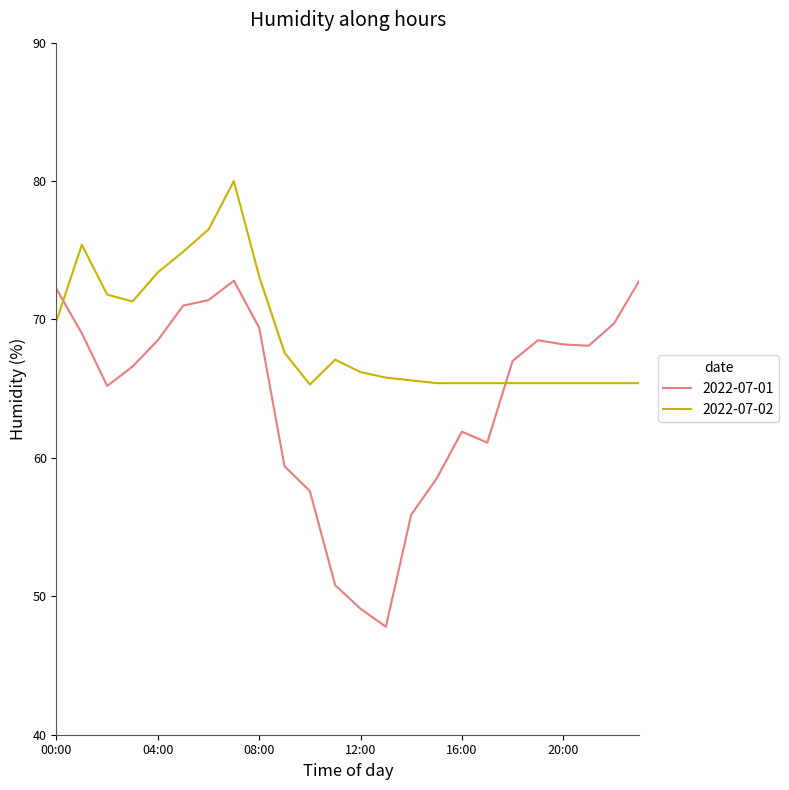

Which series has the largest total across all categories?

2022-07-02